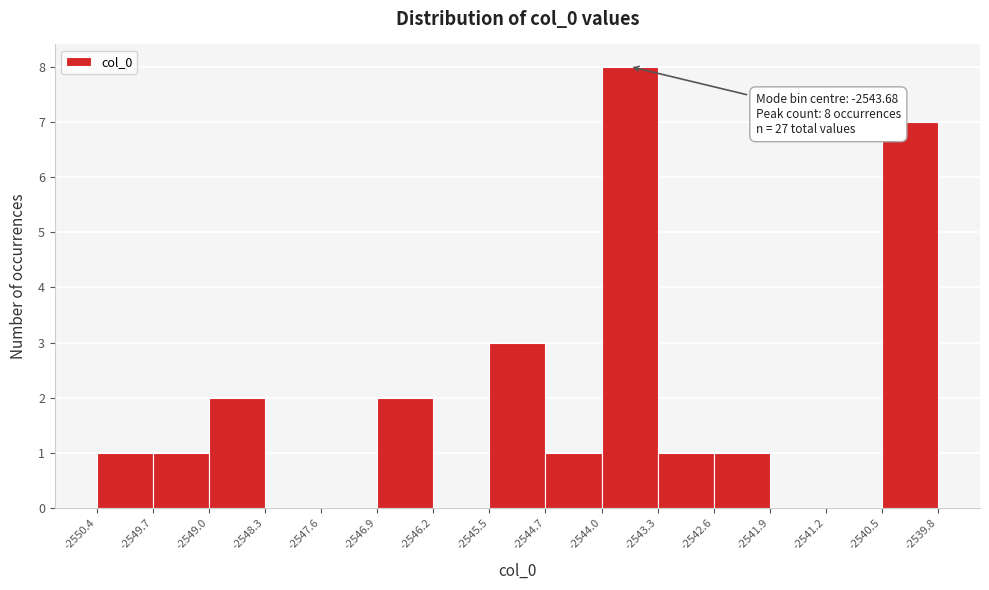

Over which range of the x-axis is the bar tallest?

-2544.0 to -2543.3